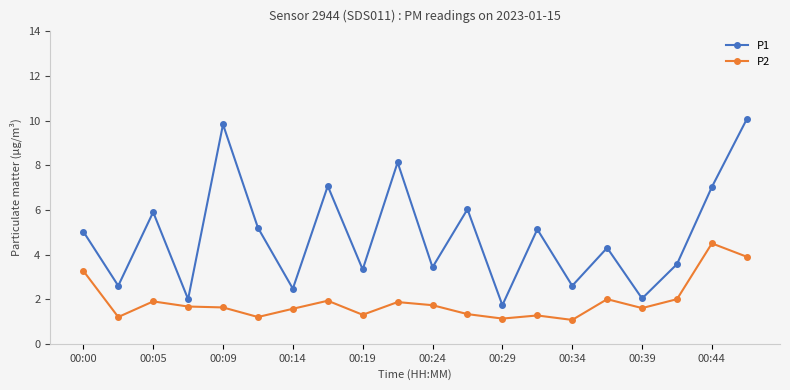

True or false: P1 has more than 1 interior local peaks.

True